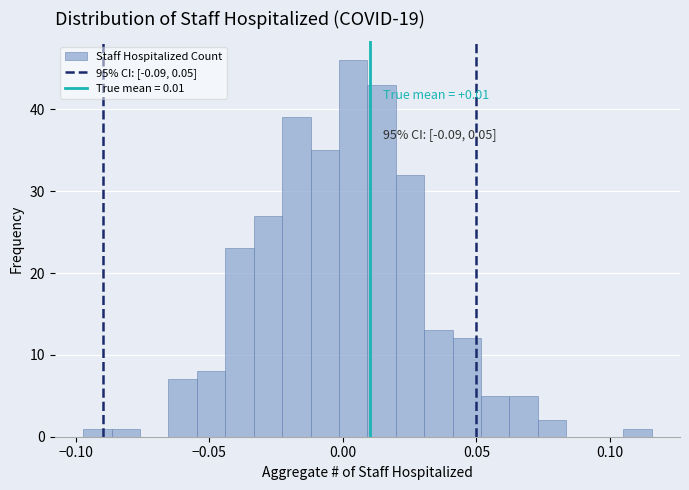

Around what value on the x-axis is the tallest bar? Give the approximate position of its centre, as read against the axis.

0.005